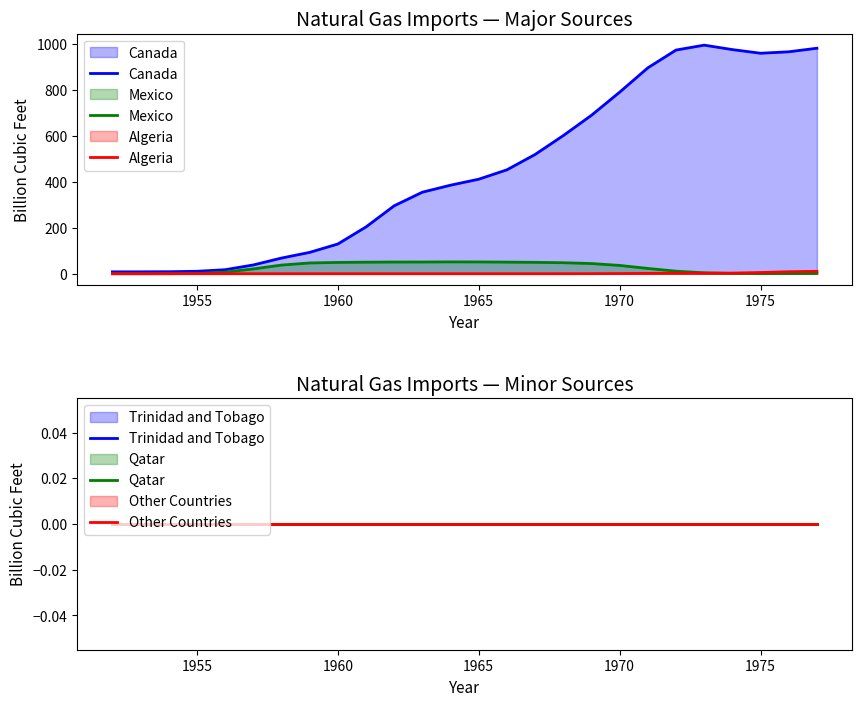

True or false: Mexico and Qatar intersect in this chart.

False